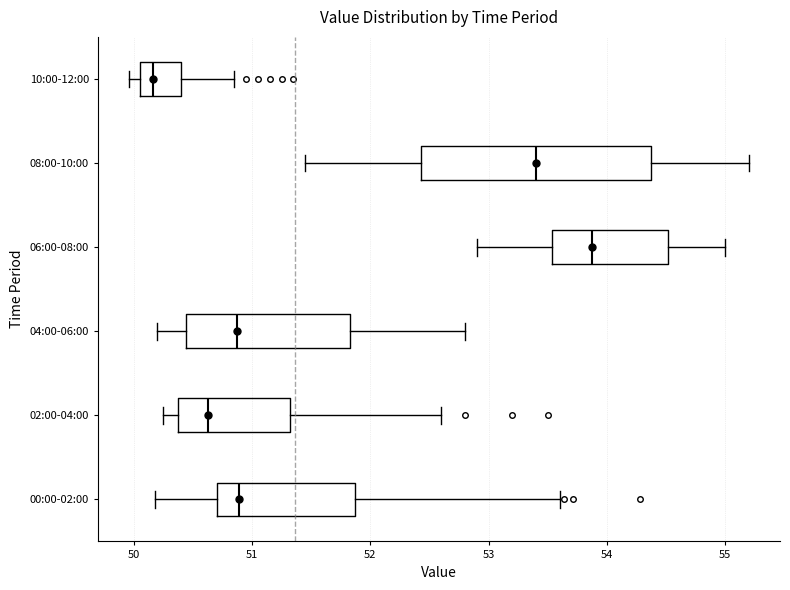

Which box has the furthest to the left median line?

10:00-12:00